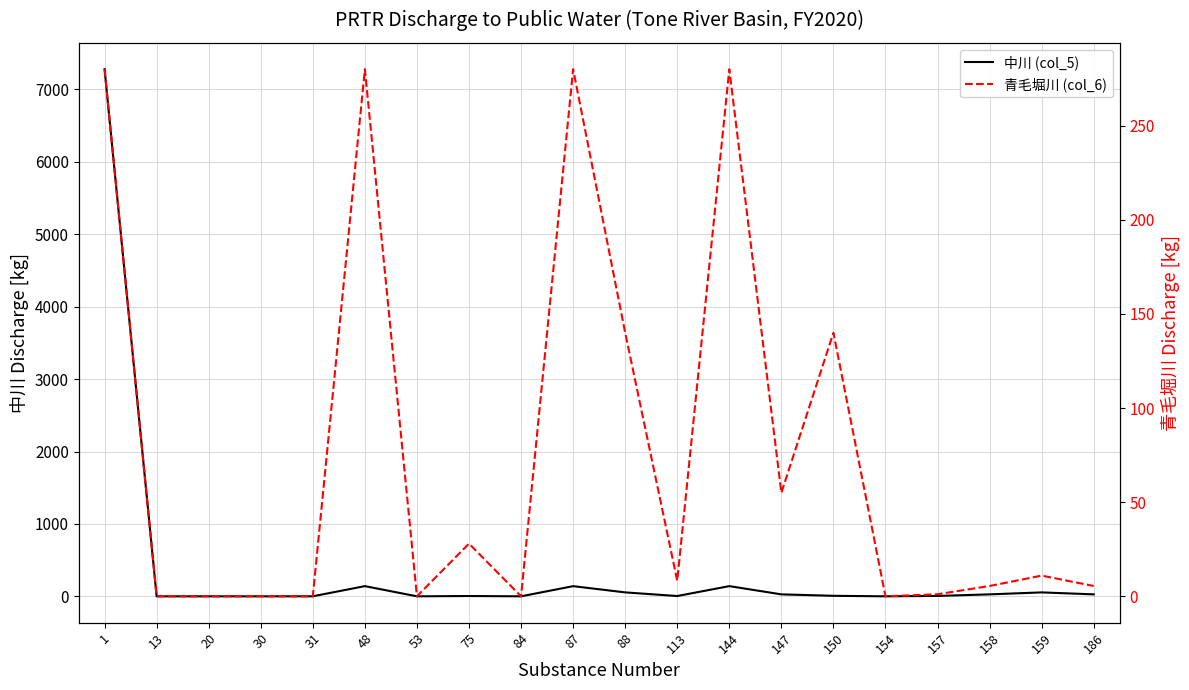

The 中川 (col_5) series shows 140.3 at 87. True or false?

True